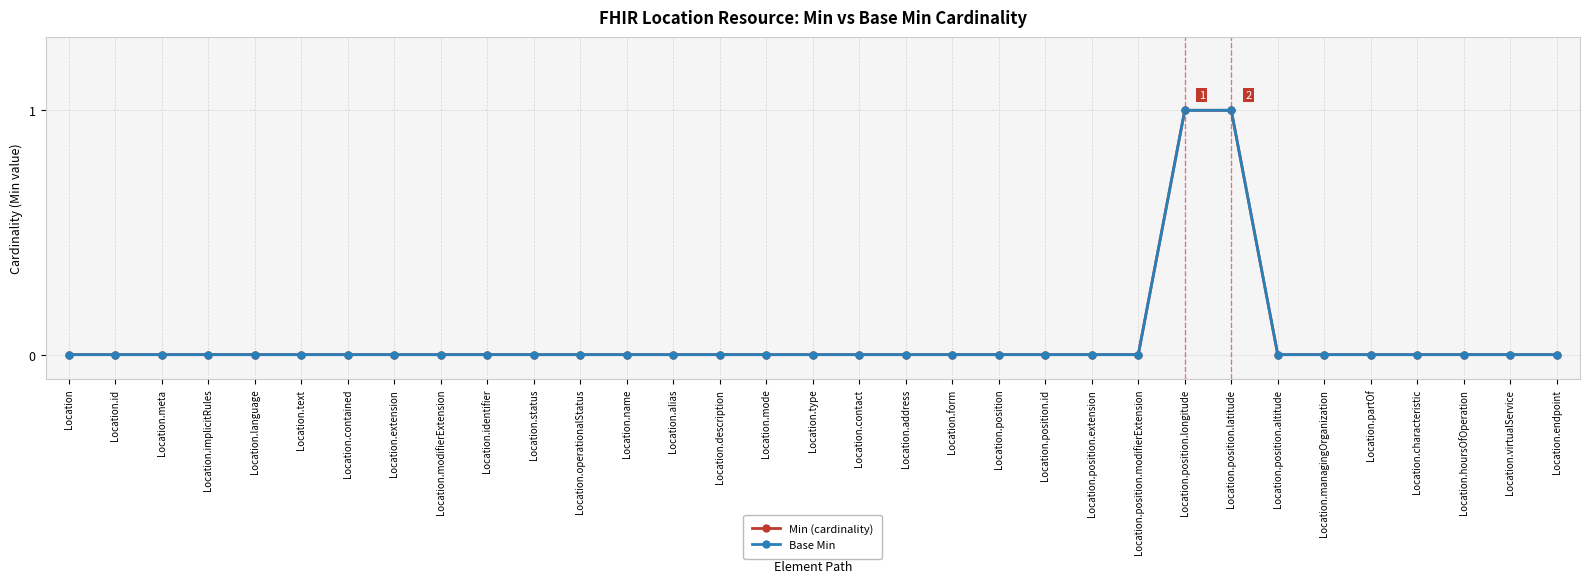

Where is Base Min nearest to the value 0?

Location